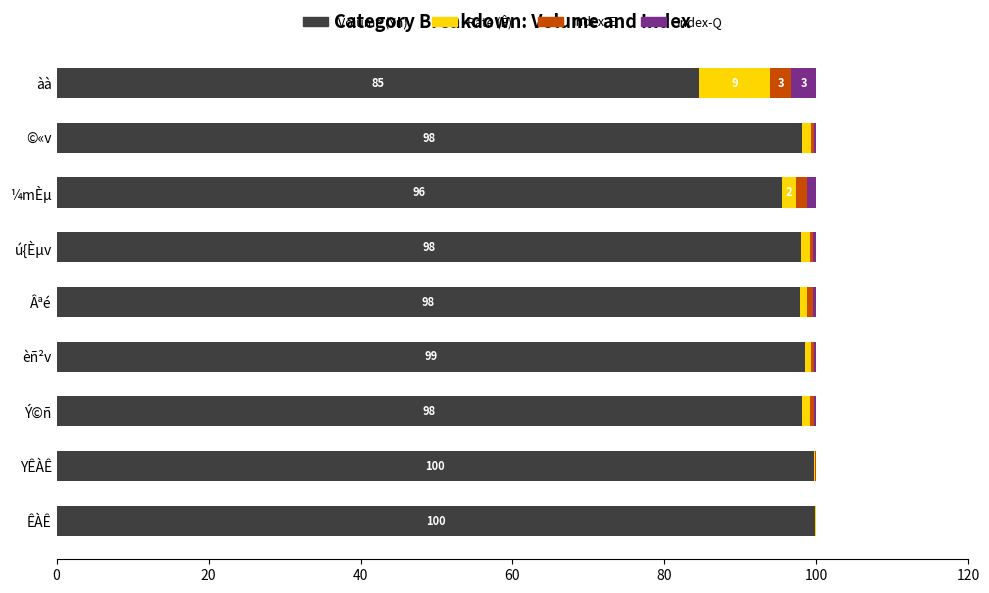

Where is Volume (Yn) nearest to the value 92?

¼mÈµ